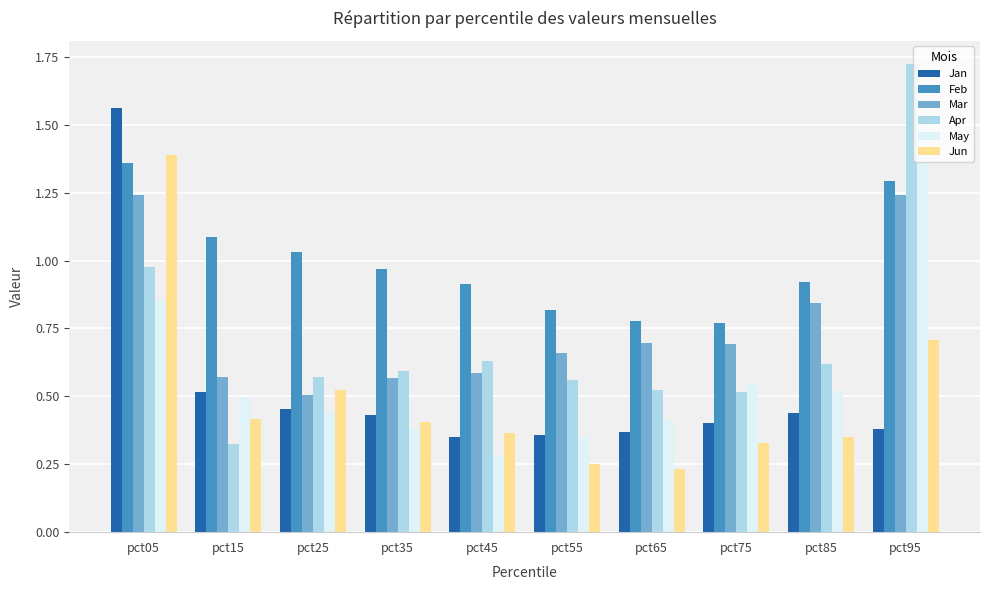

Is it true that Jun equals 0.4 at pct65?

False